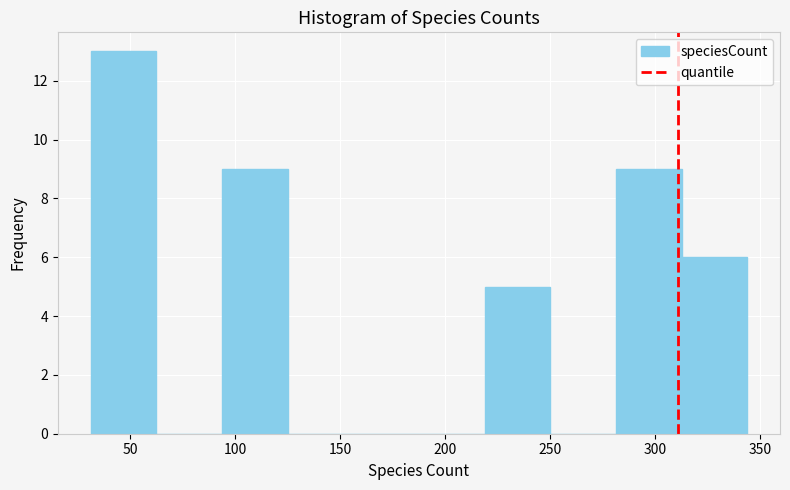

Reading left to right, transcribe this chart: for each bar, give the range it covers on the x-axis and its height. Neither the bar edges nor the heights are printed on the chart, so give them approximately, as read against the axes.

30 to 60: 13
60 to 95: 0
95 to 125: 9
125 to 155: 0
155 to 190: 0
190 to 220: 0
220 to 250: 5
250 to 280: 0
280 to 315: 9
315 to 345: 6